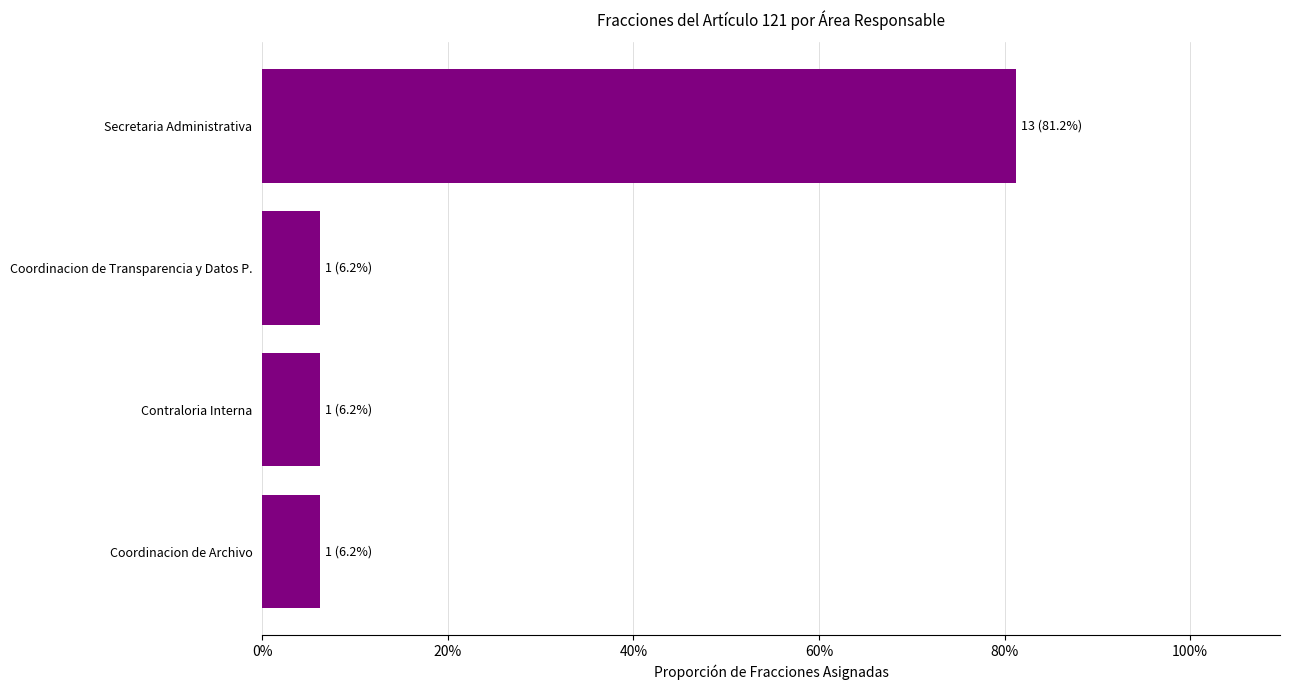

What is the difference between the maximum and minimum values?

0.8